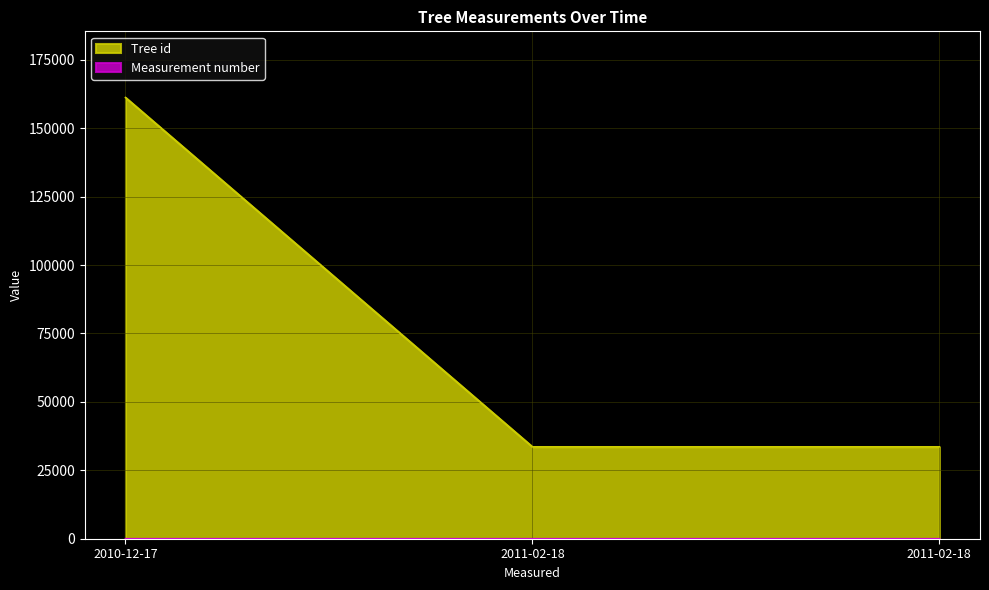

Rank the series by their maximum value, from lowest to highest.

Measurement number, Tree id